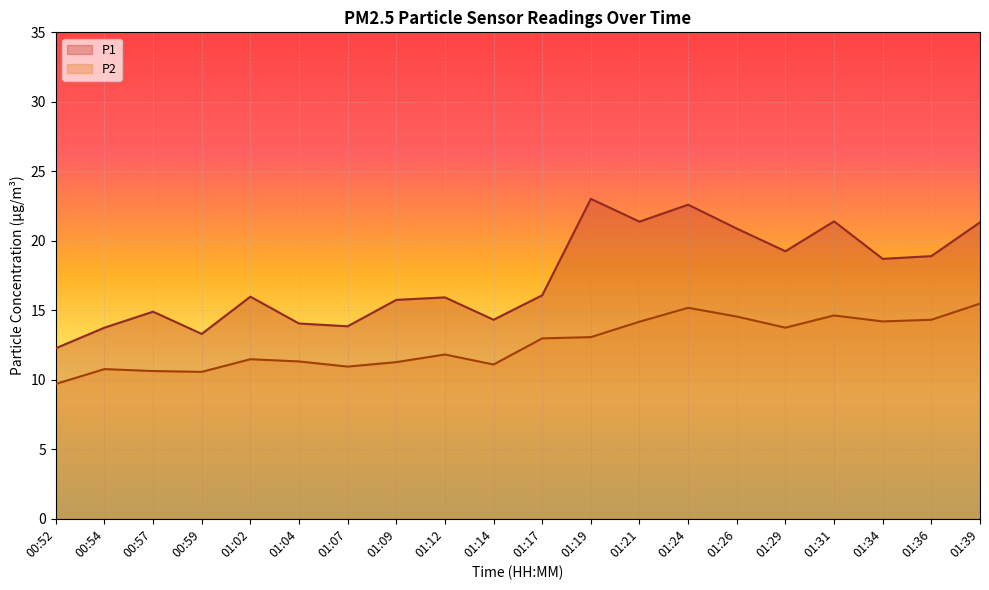

What are all the series names shown in the legend?

P1, P2